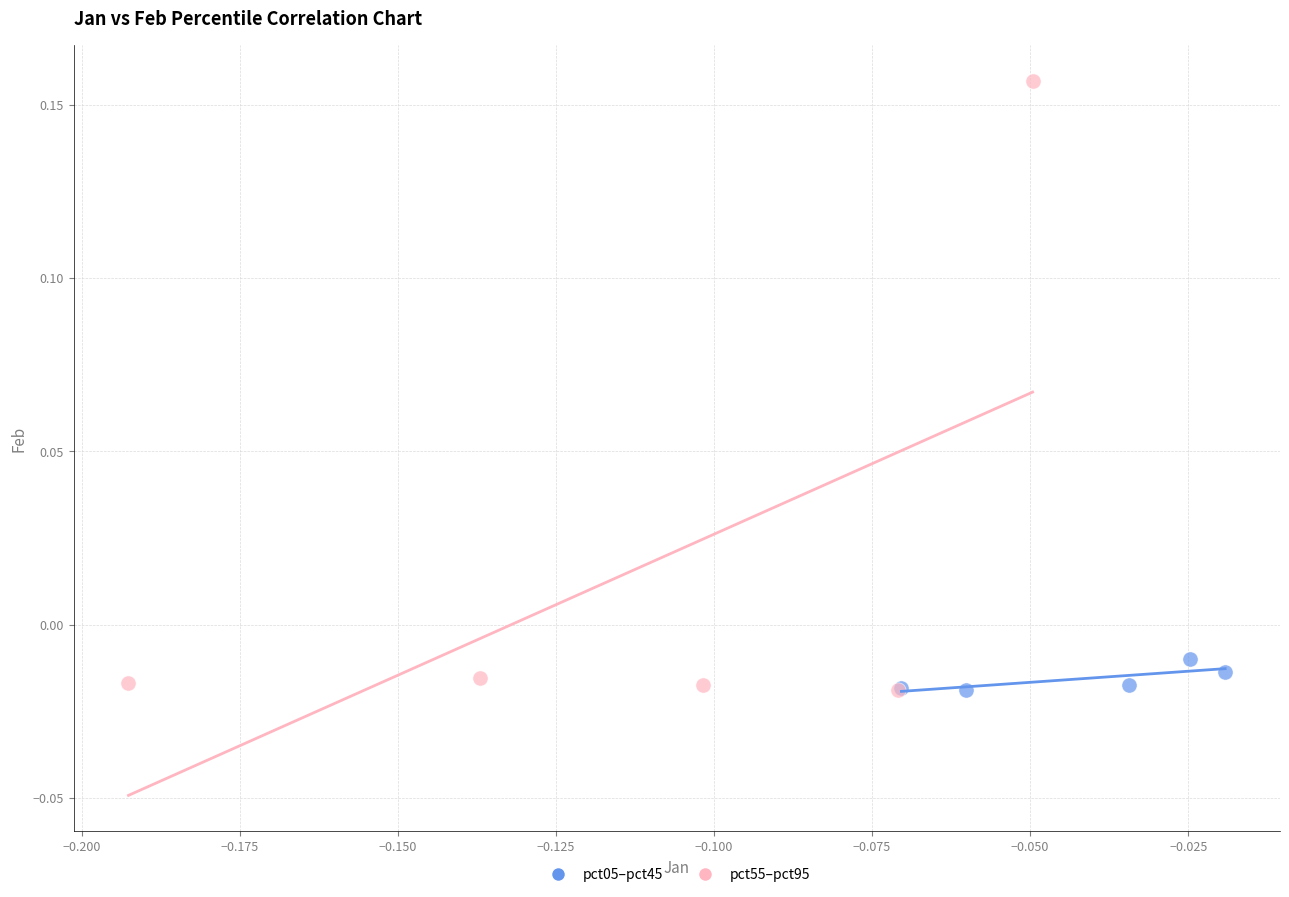

Which series contains the highest Y value?

pct55–pct95